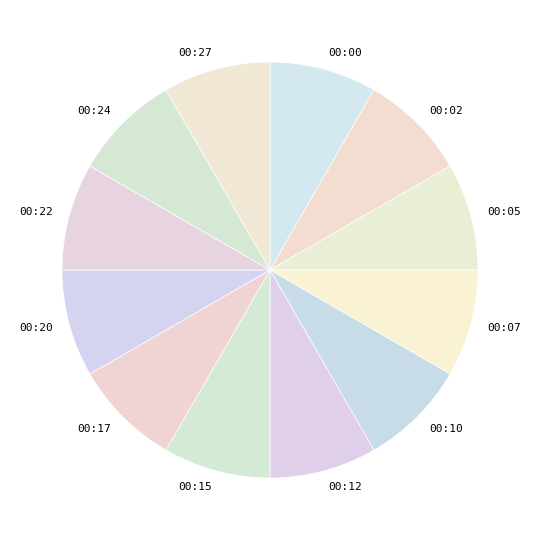

True or false: 00:12 accounts for 8% of the total.

True